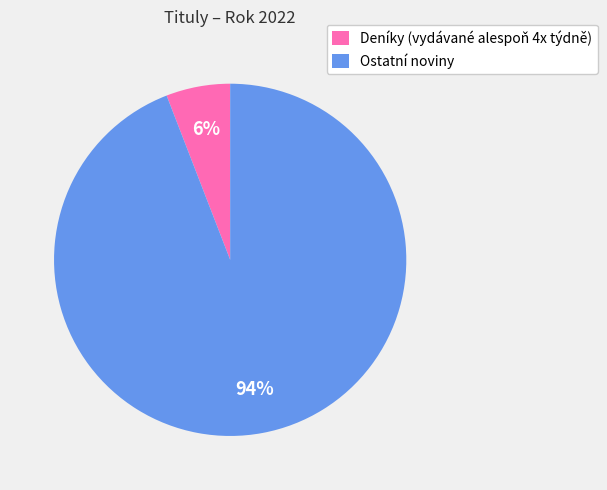

Rank the categories by value from highest to lowest.

Ostatní noviny, Deníky (vydávané alespoň 4x týdně)